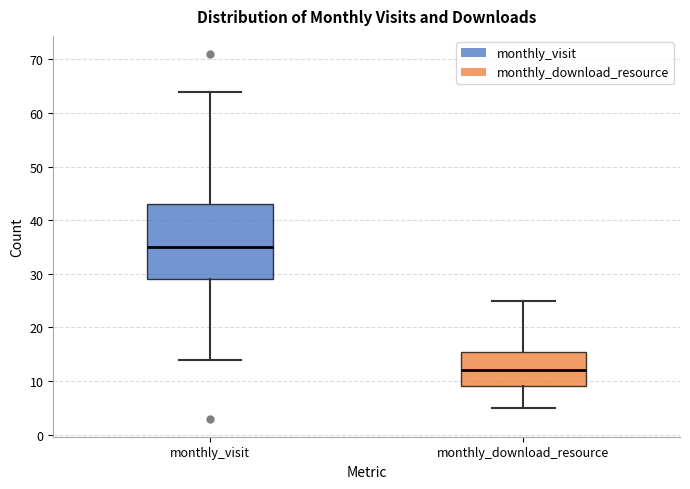

Which box's median line is the highest?

monthly_visit